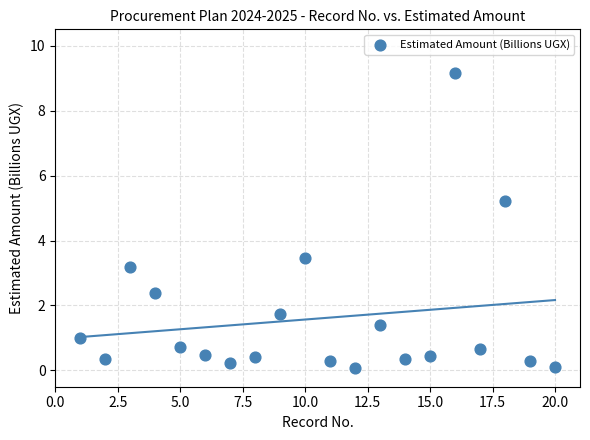

What Y value in the scatter plot is closest to 4?

3.5